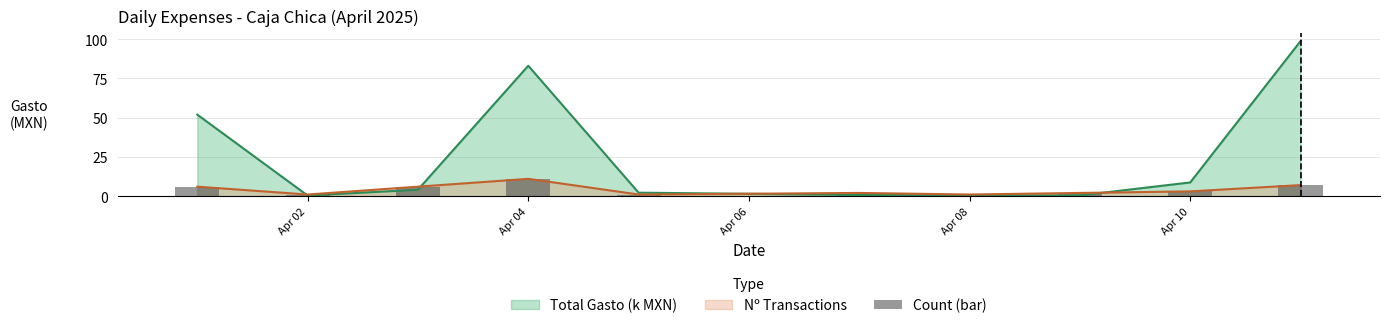

True or false: Nº Transactions has a value of 11.0 at Apr 04.

True